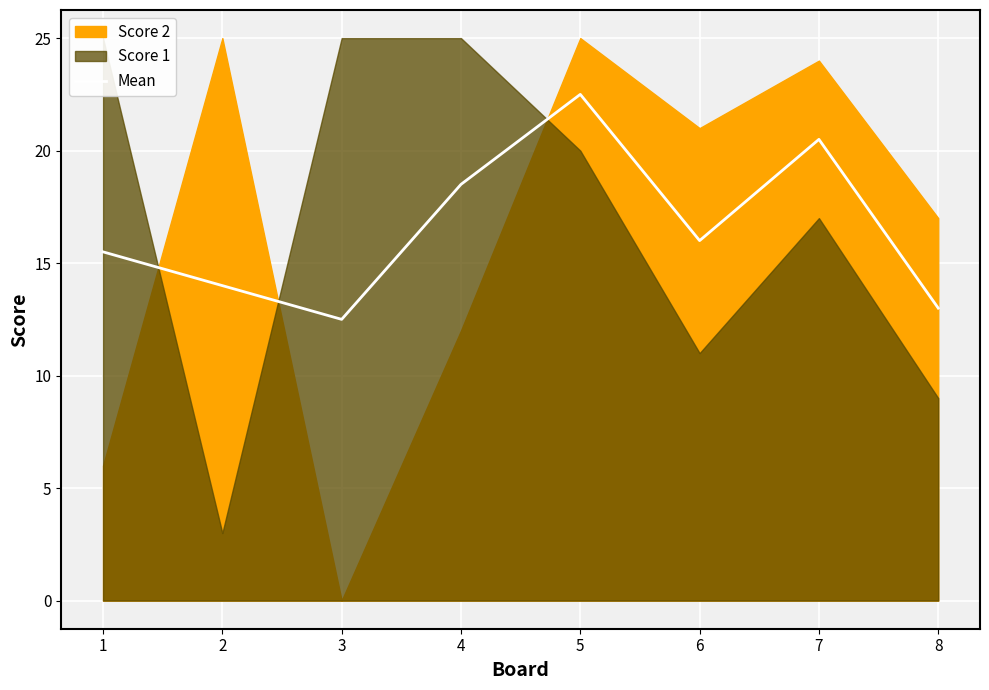

How many lines are shown in the chart?

1